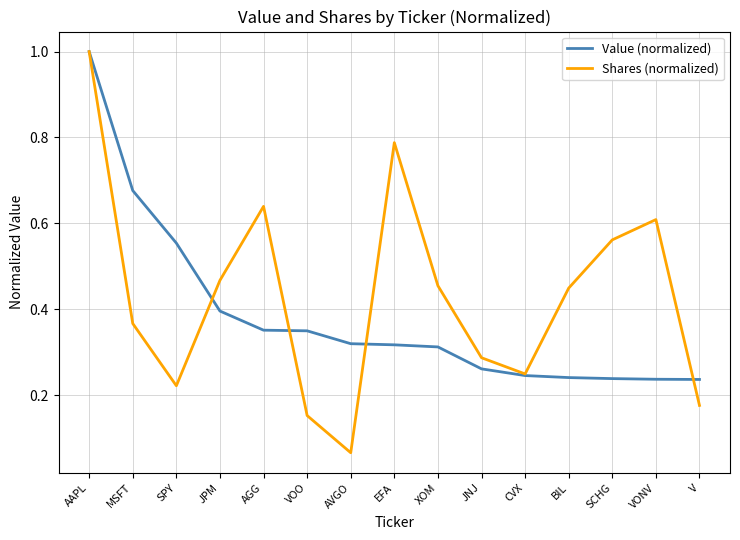

Which series has the widest spread of values?

Shares (normalized)